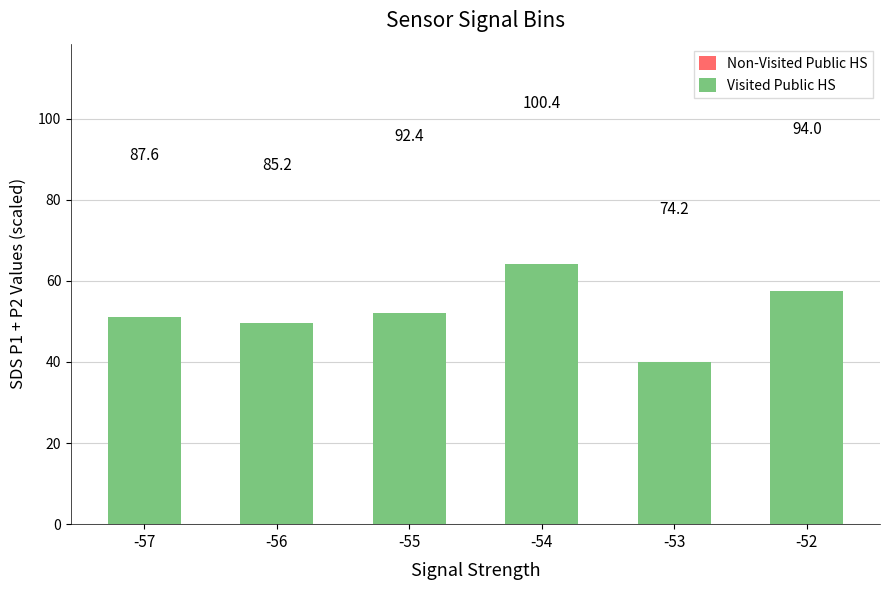

What is the smallest value displayed?

34.3